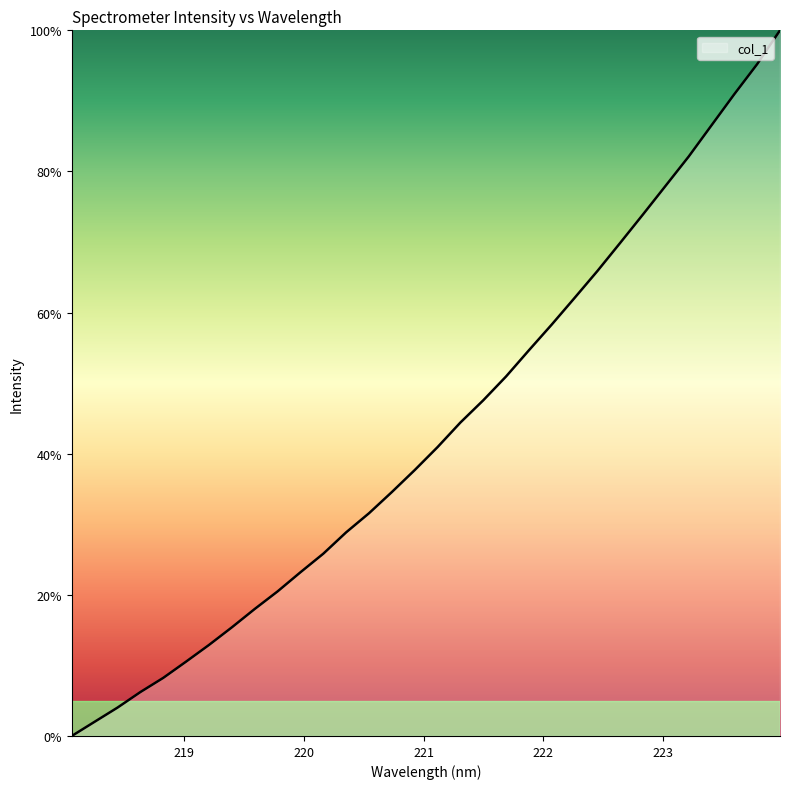

What is the maximum value shown in the chart?

100.0